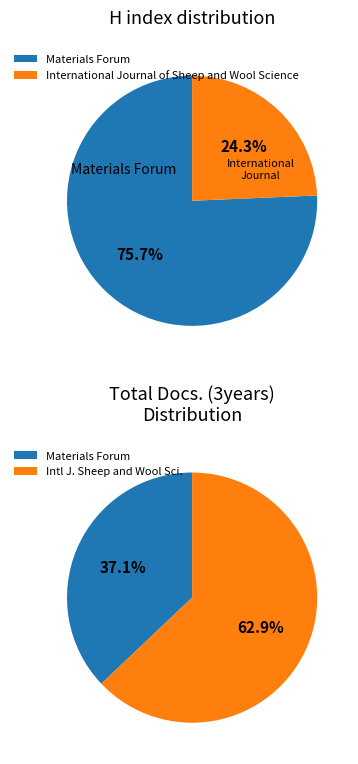

Is International Journal of Sheep and Wool Science the majority of the pie?

No